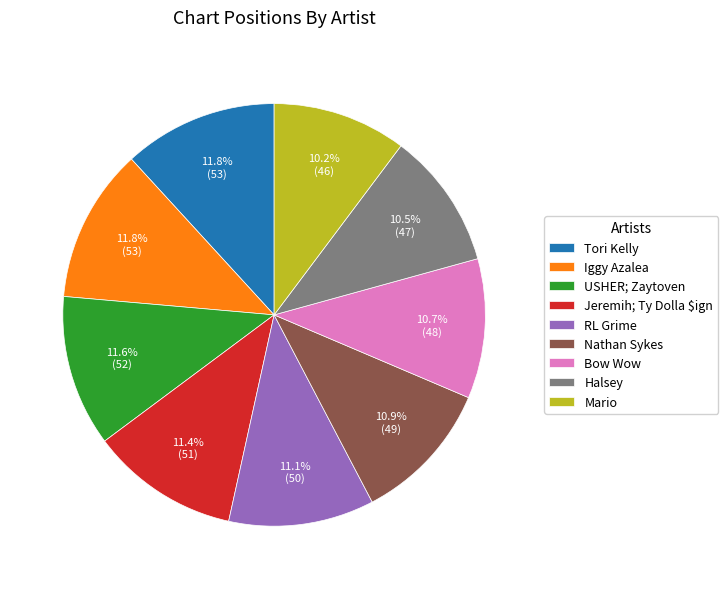

Does Tori Kelly represent more than half of the total?

No